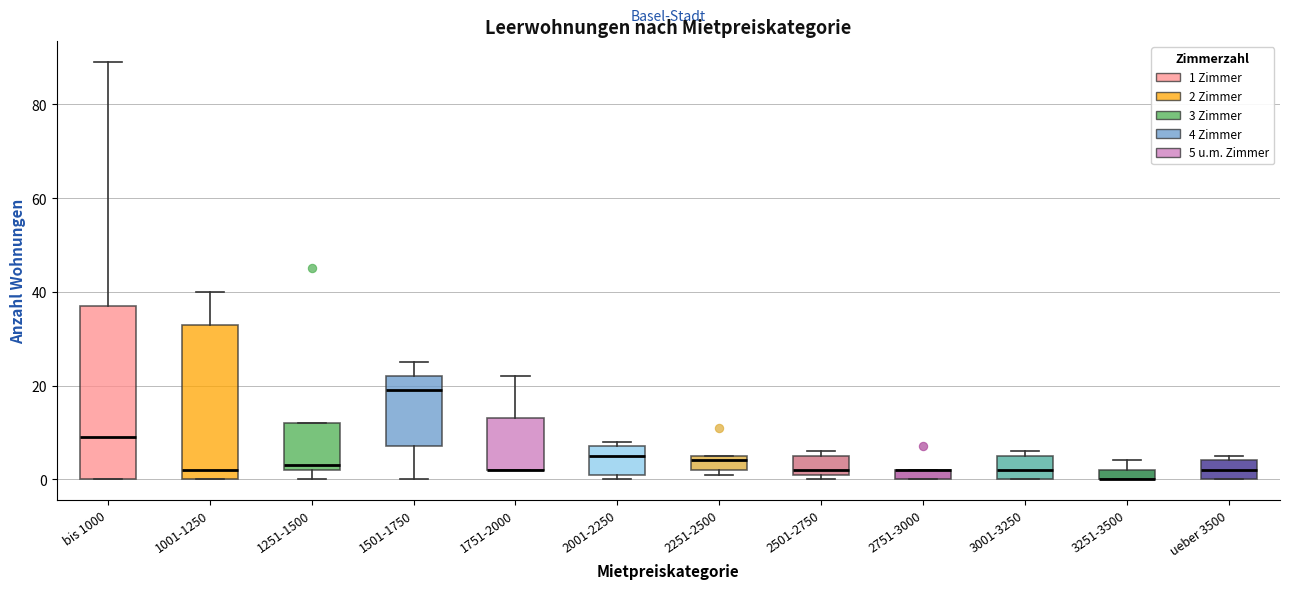

Where is the lower edge of the box for 1251-1500 on the y-axis? The values are not printed on the chart, so give them approximately, as read against the axis.

2